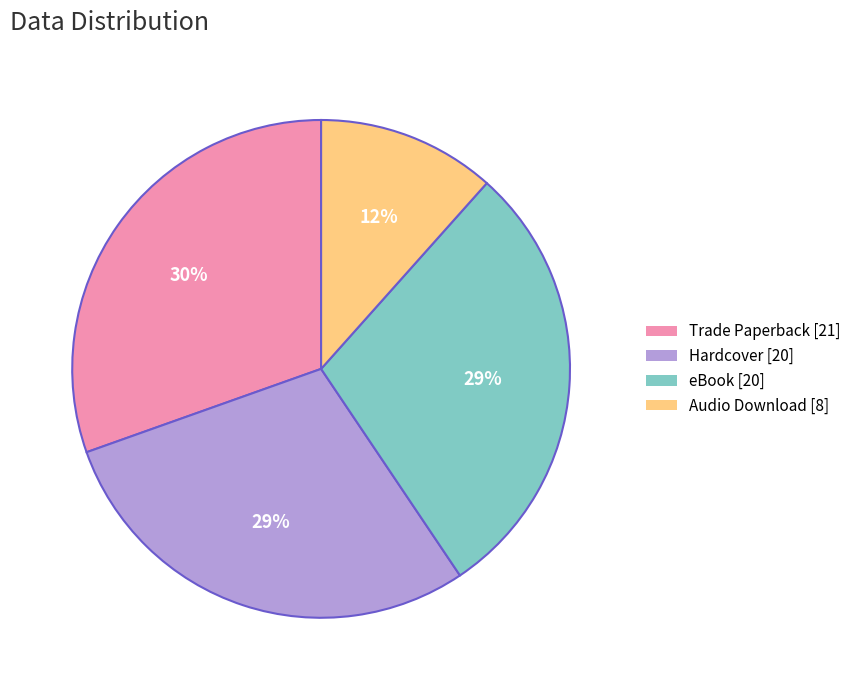

Is the sum of Audio Download [8] and Trade Paperback [21] greater than half?

No